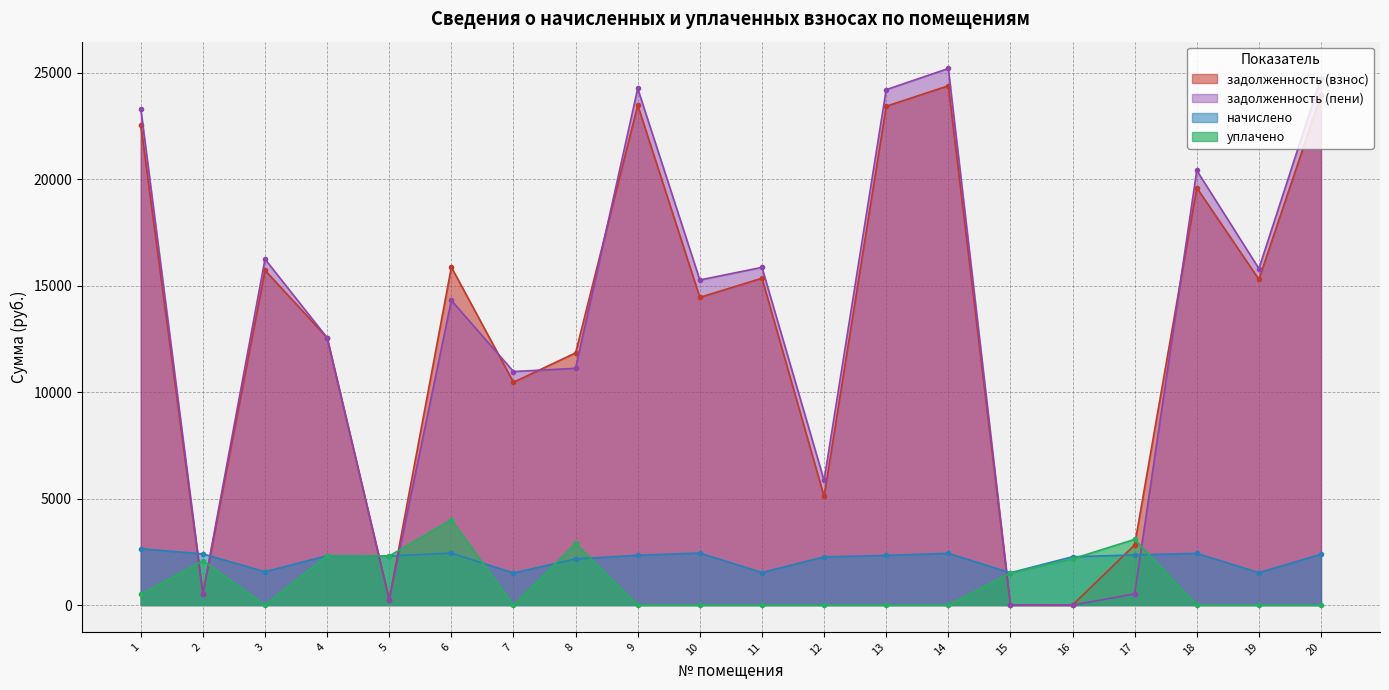

Where do уплачено and задолженность (взнос) first cross each other?

1 and 2